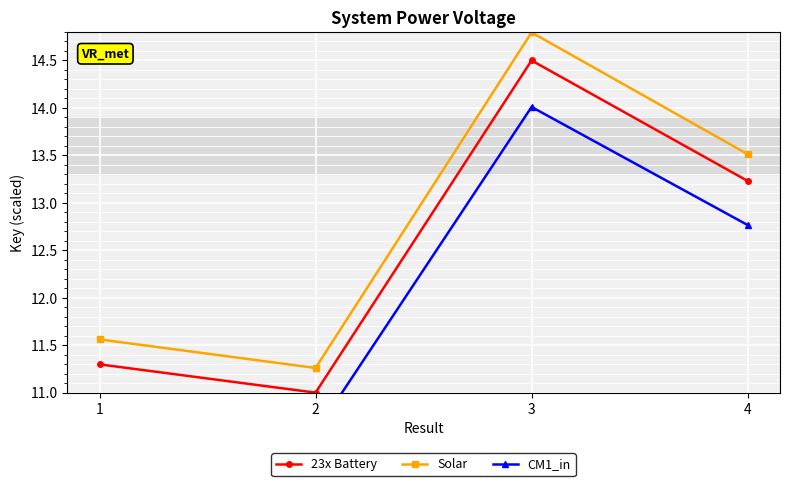

Rank the series by their average value, from highest to lowest.

Solar, 23x Battery, CM1_in